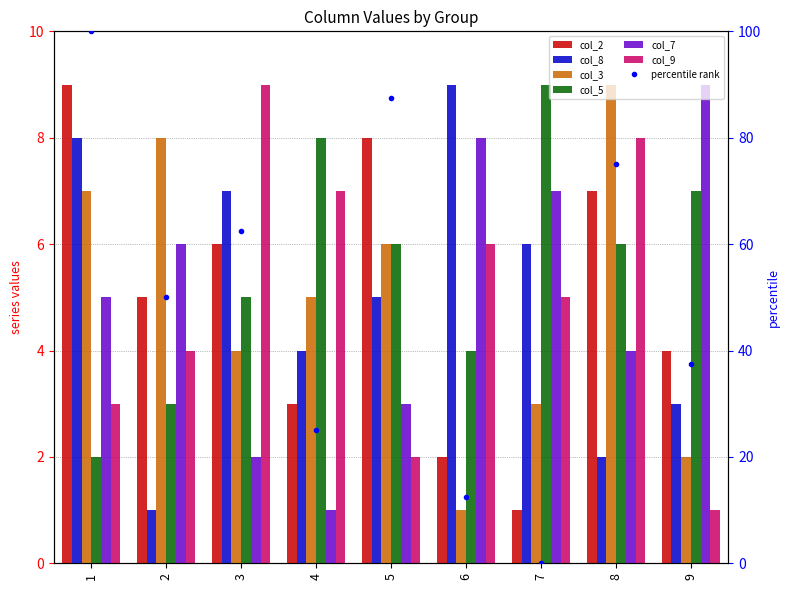

Reading left to right, transcribe all the data shown in this chart.

col_2: 9	5	6	3	8	2	1	7	4
col_8: 8	1	7	4	5	9	6	2	3
col_3: 7	8	4	5	6	1	3	9	2
col_5: 2	3	5	8	6	4	9	6	7
col_7: 5	6	2	1	3	8	7	4	9
col_9: 3	4	9	7	2	6	5	8	1